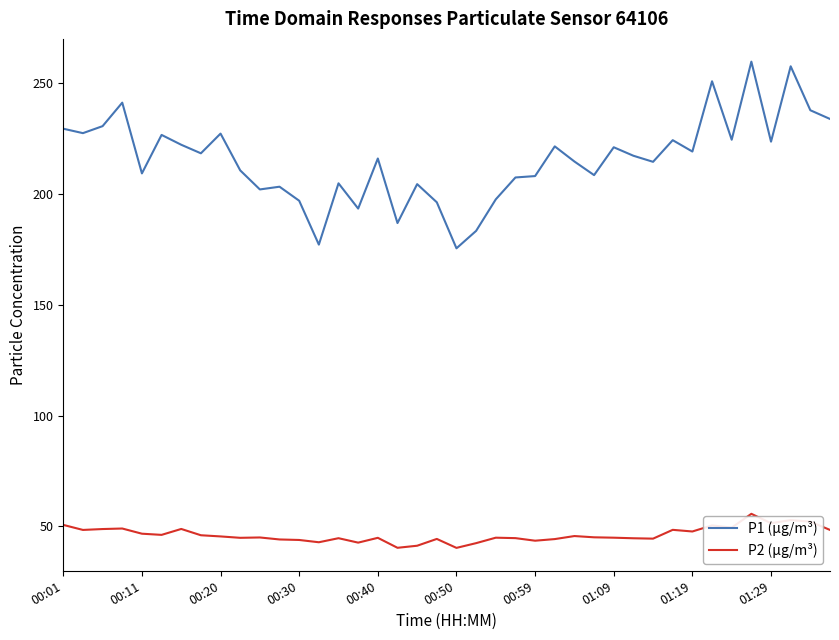

True or false: P1 (µg/m³) and P2 (µg/m³) cross at least once.

False